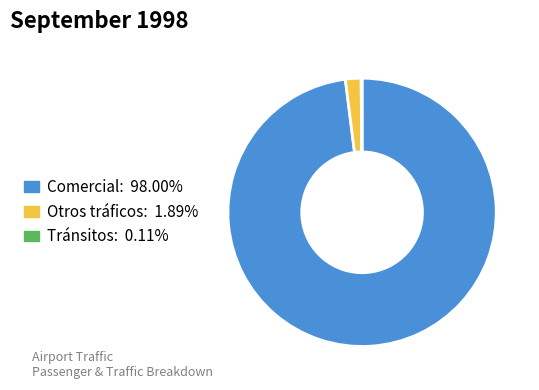

Which category accounts for the majority?

Comercial